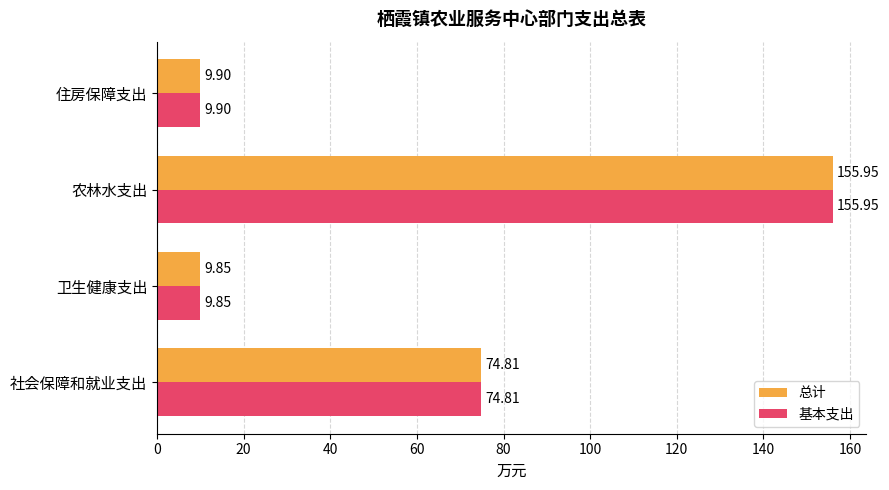

Rank the categories by 基本支出 value from highest to lowest.

农林水支出, 社会保障和就业支出, 住房保障支出, 卫生健康支出